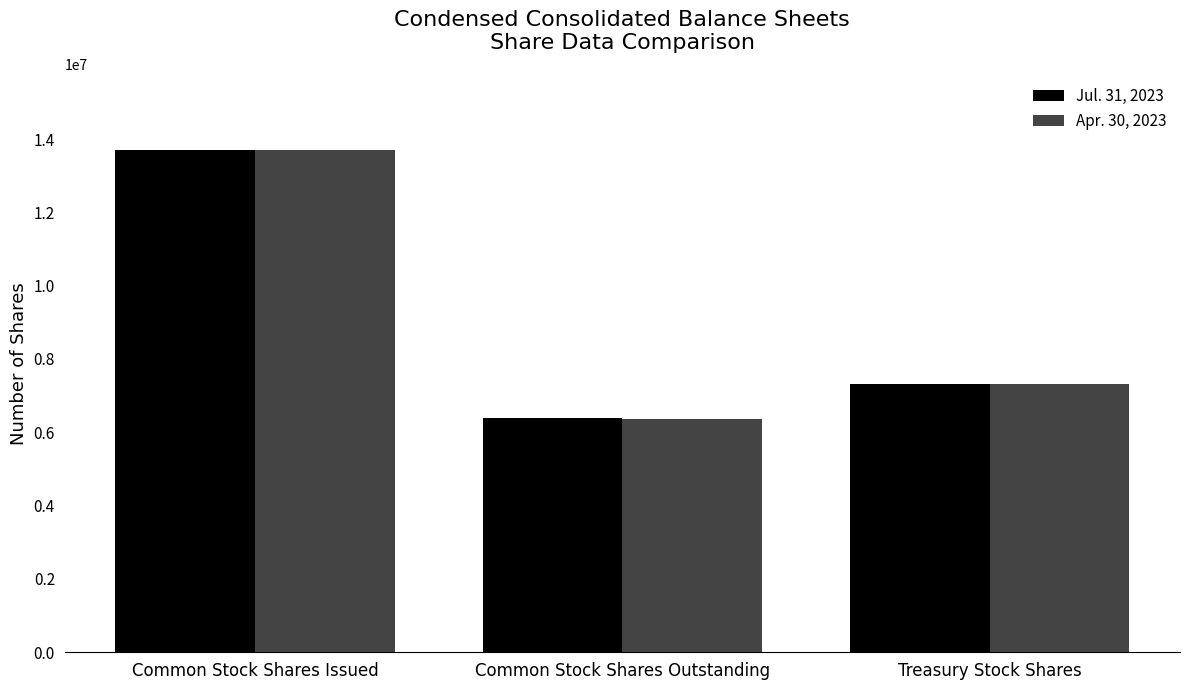

What are all the series names shown in the legend?

Jul. 31, 2023, Apr. 30, 2023